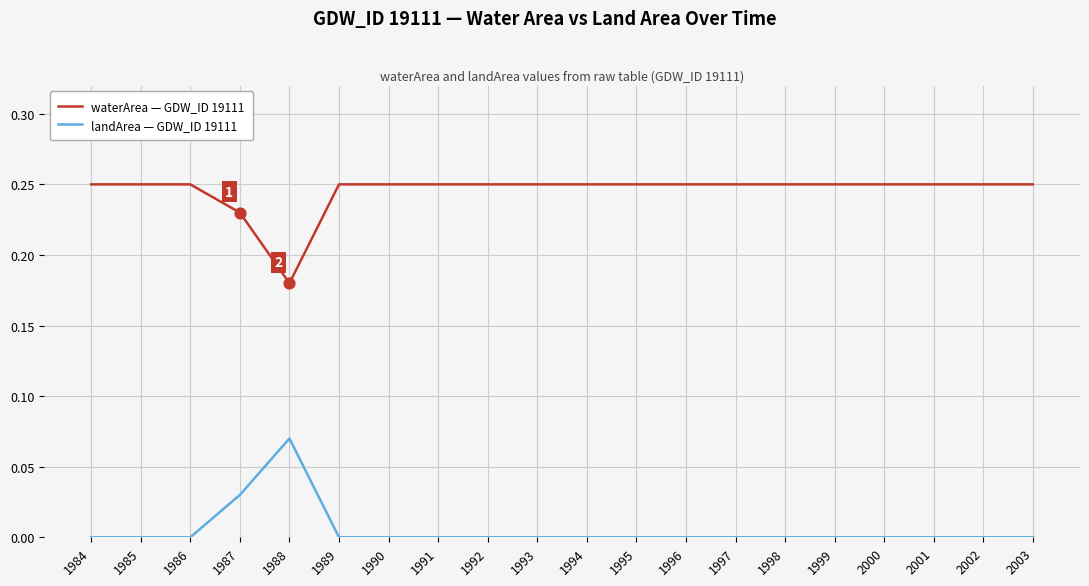

At which category is the sum across all series the highest?

1987